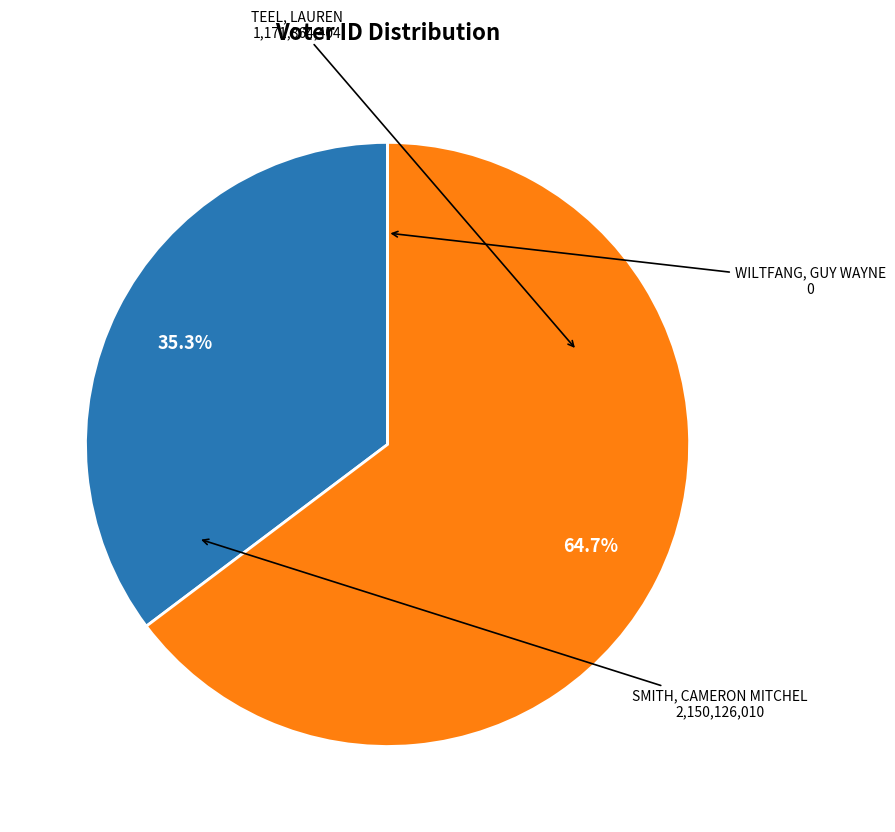

Is there a majority slice in this chart?

Yes